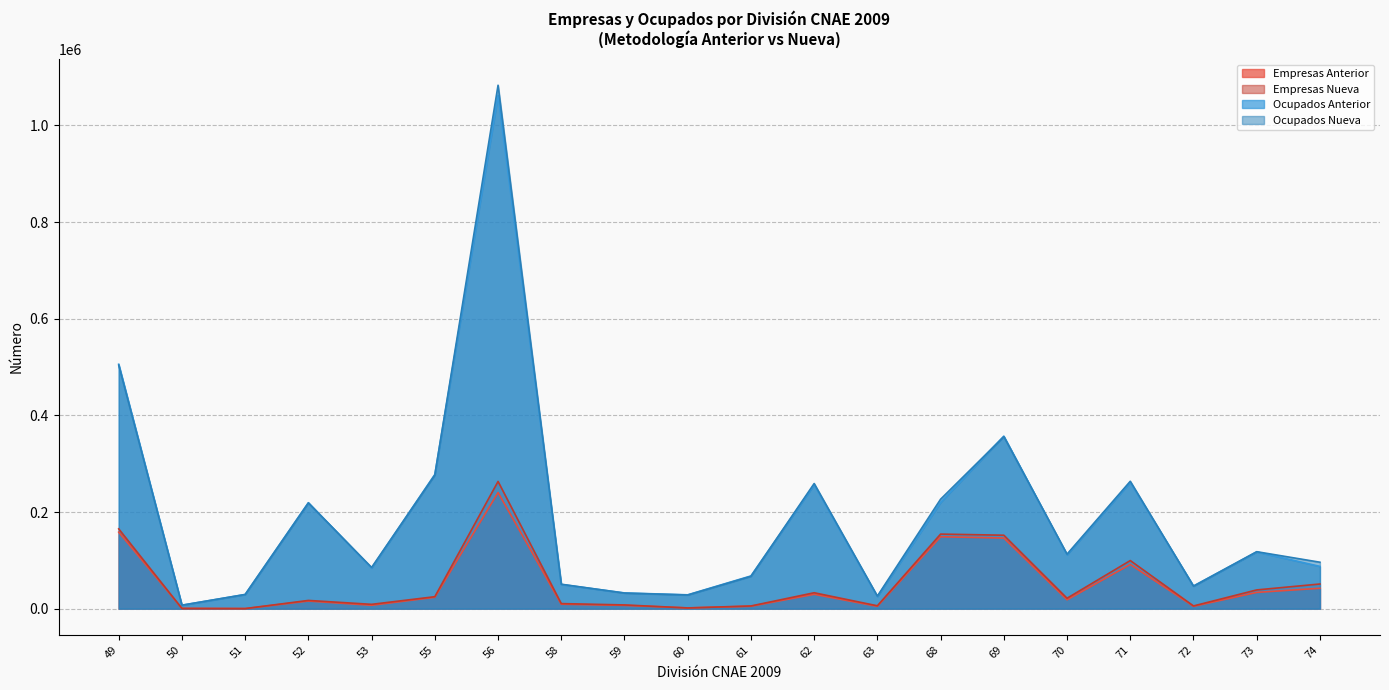

What is the sum of the Ocupados Anterior values at 69 and 56?

1419583